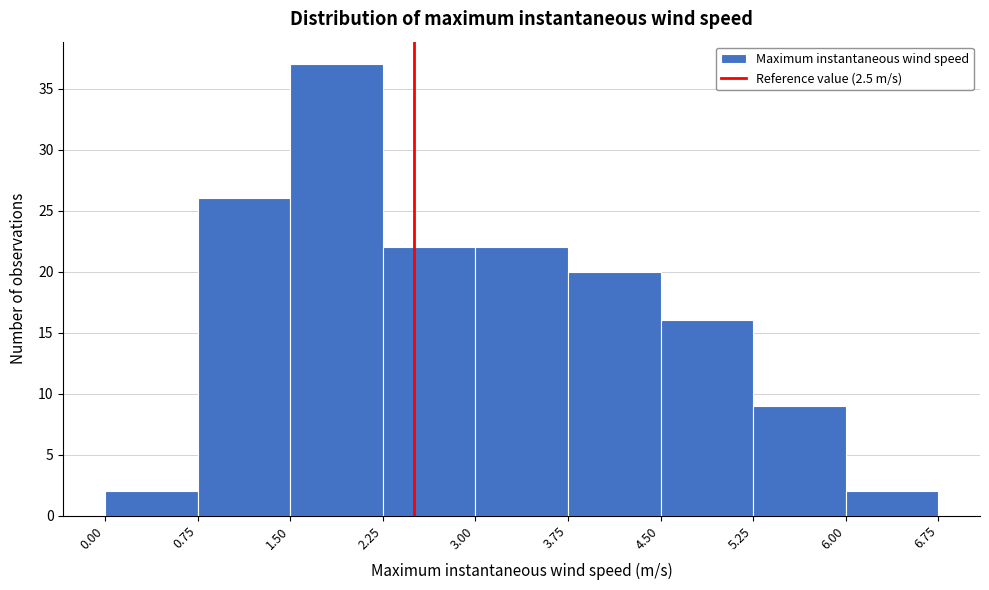

Reading left to right, list every bar in this chart as the range it spans on the x-axis followed by its height. The values are not printed on the chart, so give them approximately, as read against the axis.

0.00 to 0.75: 2
0.75 to 1.50: 26
1.50 to 2.25: 37
2.25 to 3.00: 22
3.00 to 3.75: 22
3.75 to 4.50: 20
4.50 to 5.25: 16
5.25 to 6.00: 9
6.00 to 6.75: 2